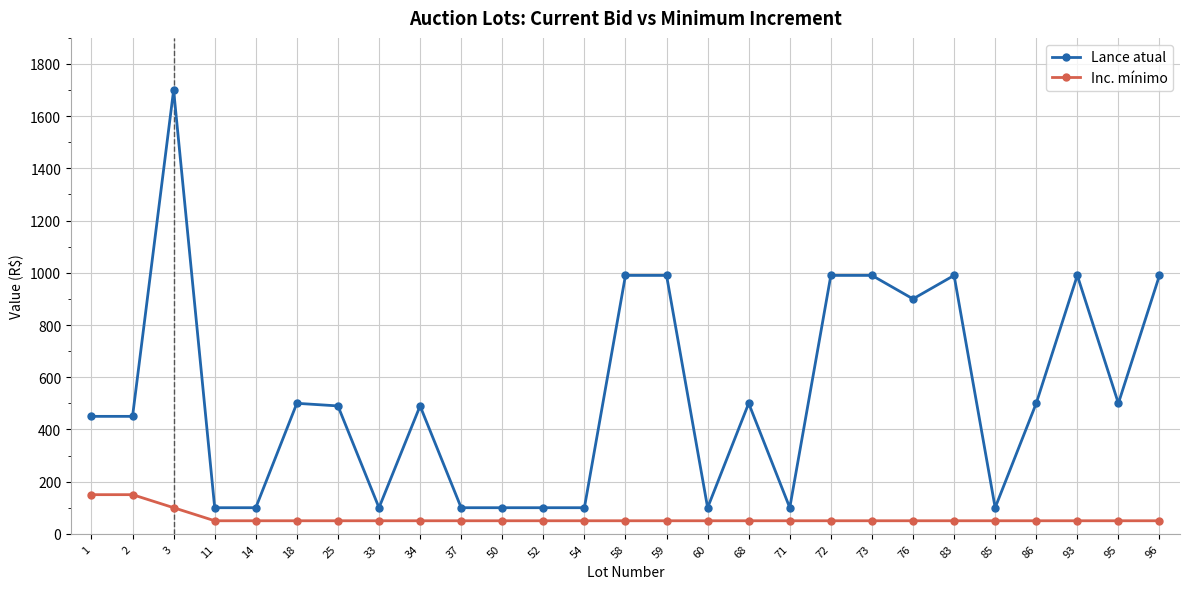

Reading left to right, extract all data points from this chart.

Lance atual: 1=450	2=450	3=1700	11=100	14=100	18=500	25=490	33=100	34=490	37=100	50=100	52=100	54=100	58=990	59=990	60=100	68=500	71=100	72=990	73=990	76=900	83=990	85=100	86=500	93=990	95=500	96=990
Inc. mínimo: 1=150	2=150	3=100	11=50	14=50	18=50	25=50	33=50	34=50	37=50	50=50	52=50	54=50	58=50	59=50	60=50	68=50	71=50	72=50	73=50	76=50	83=50	85=50	86=50	93=50	95=50	96=50